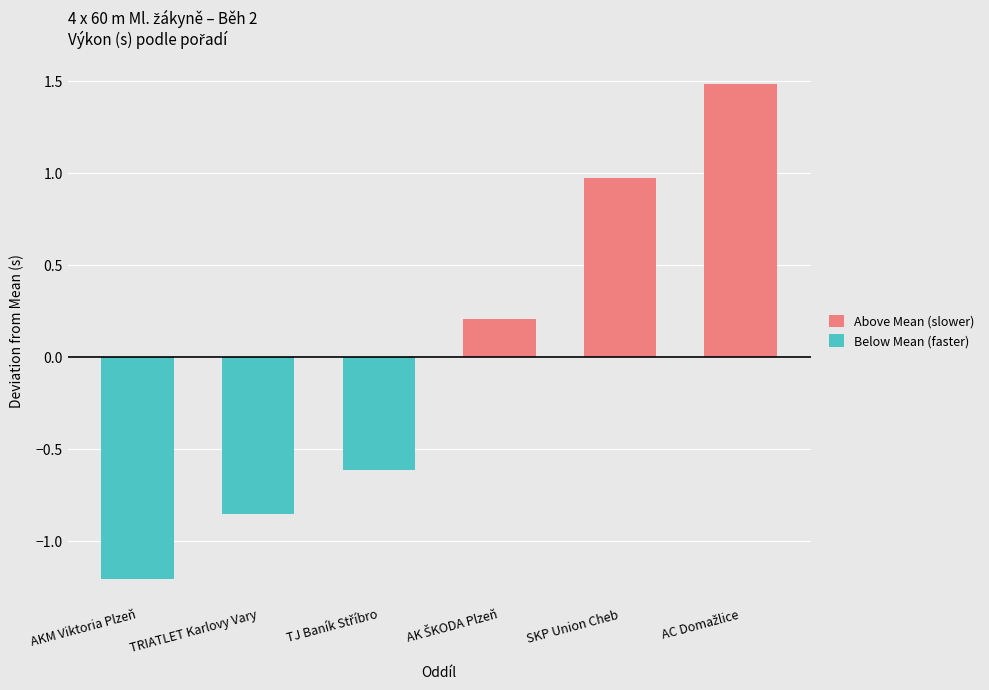

What is the sum of all Below Mean (faster) values?

-2.7